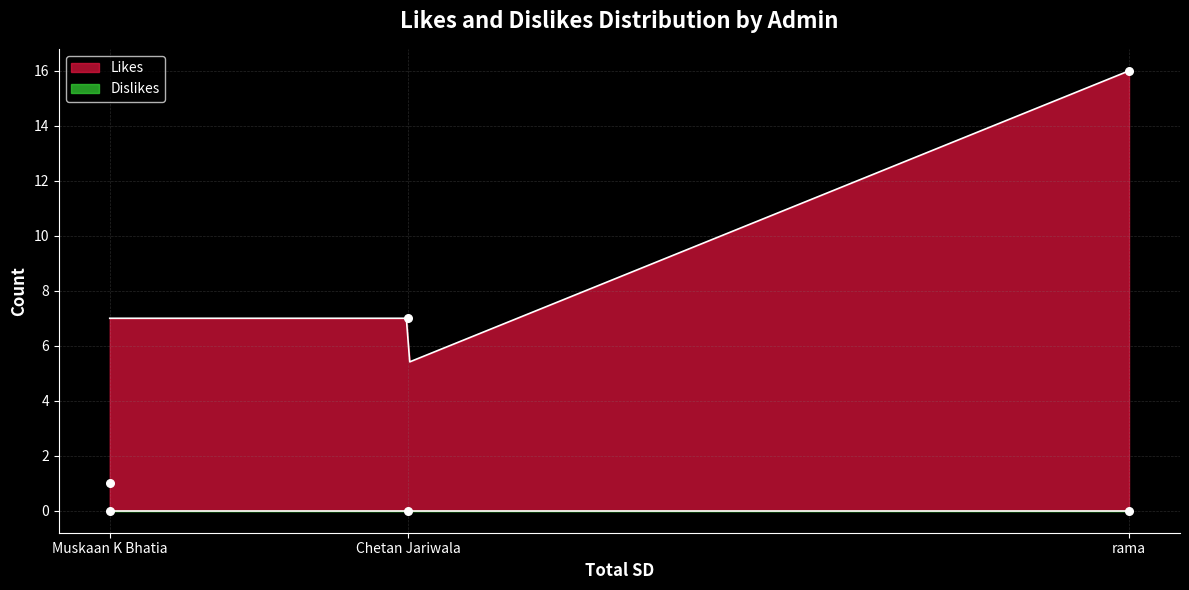

Approximately how many times larger is the value at Muskaan K Bhatia compared to rama?

0.1